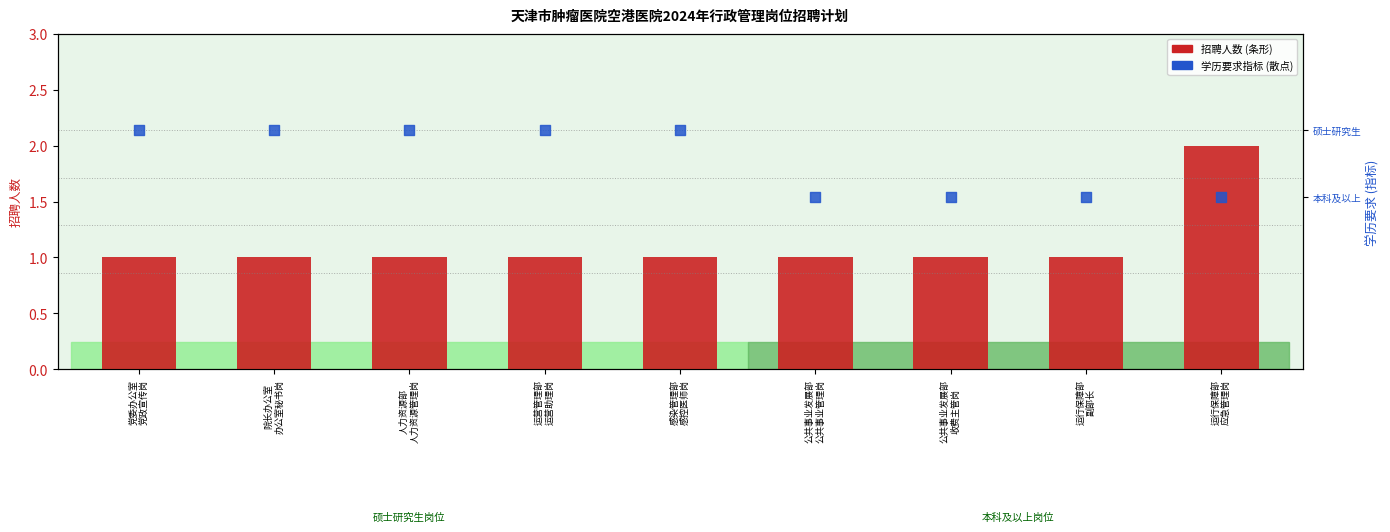

At which category is the sum across all series the highest?

运行保障部
应急管理岗